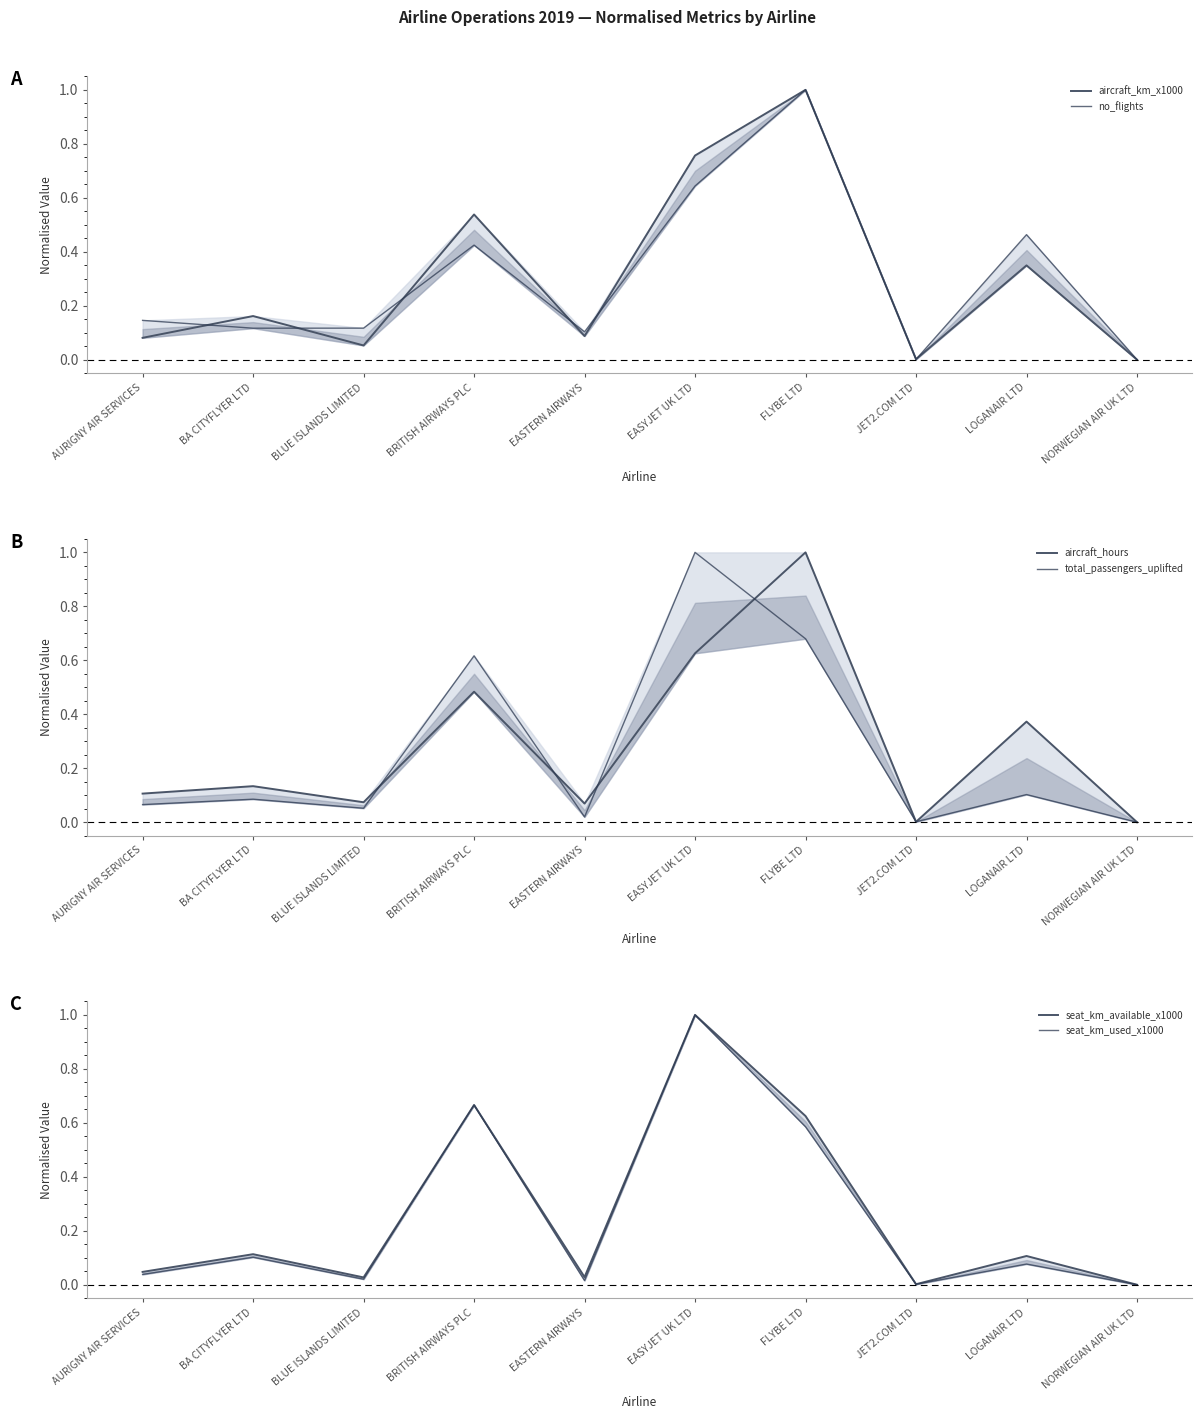

How many intersections are there between seat_km_available_x1000 and aircraft_hours?

6